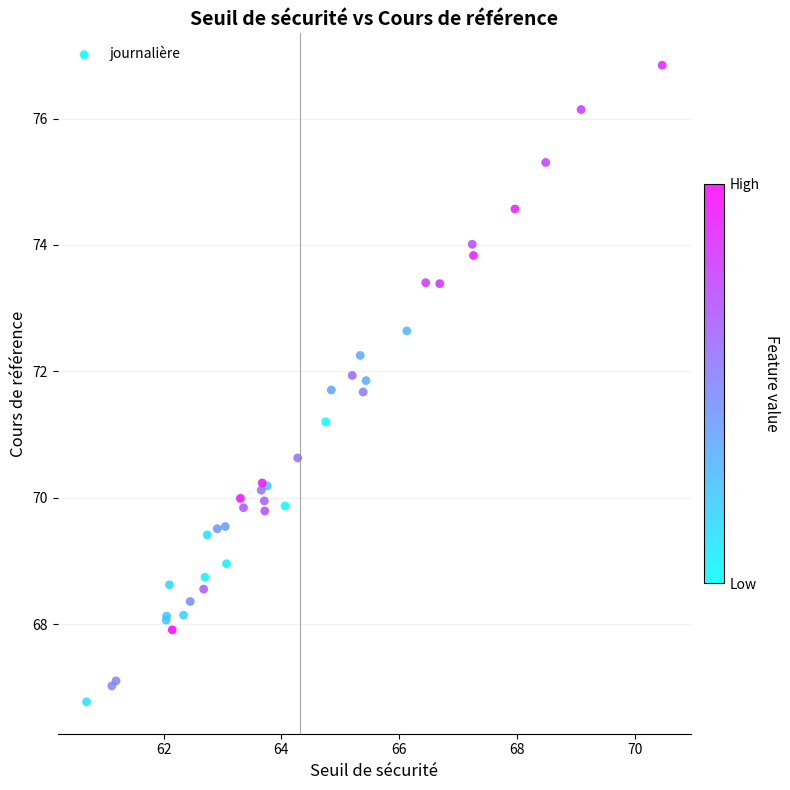

What Y value in the scatter plot is closest to 71?

71.2